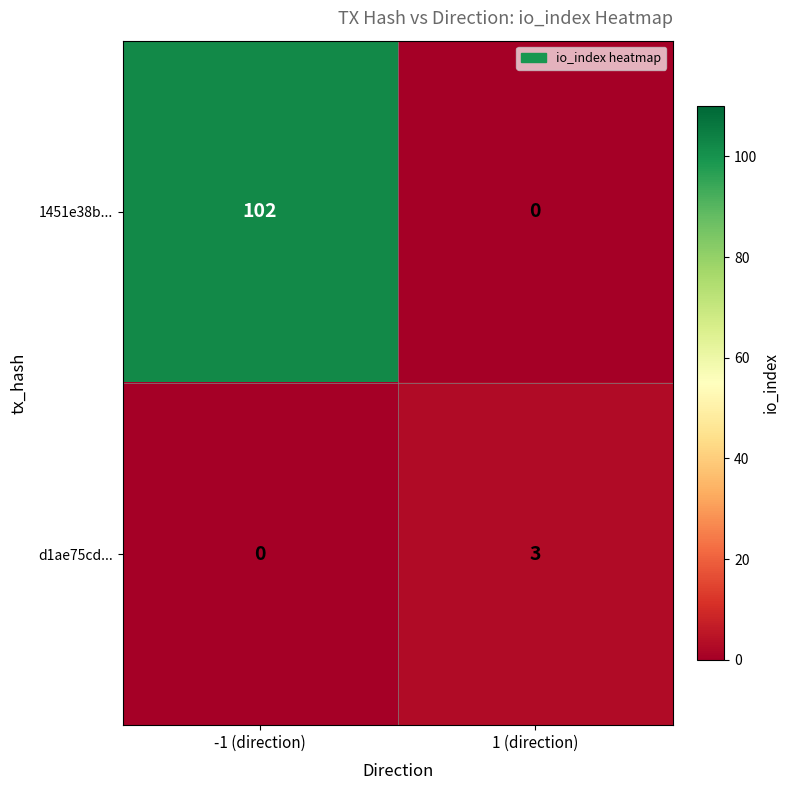

Reading left to right, extract all data points from this chart.

1451e38b...: 102	0
d1ae75cd...: 0	3